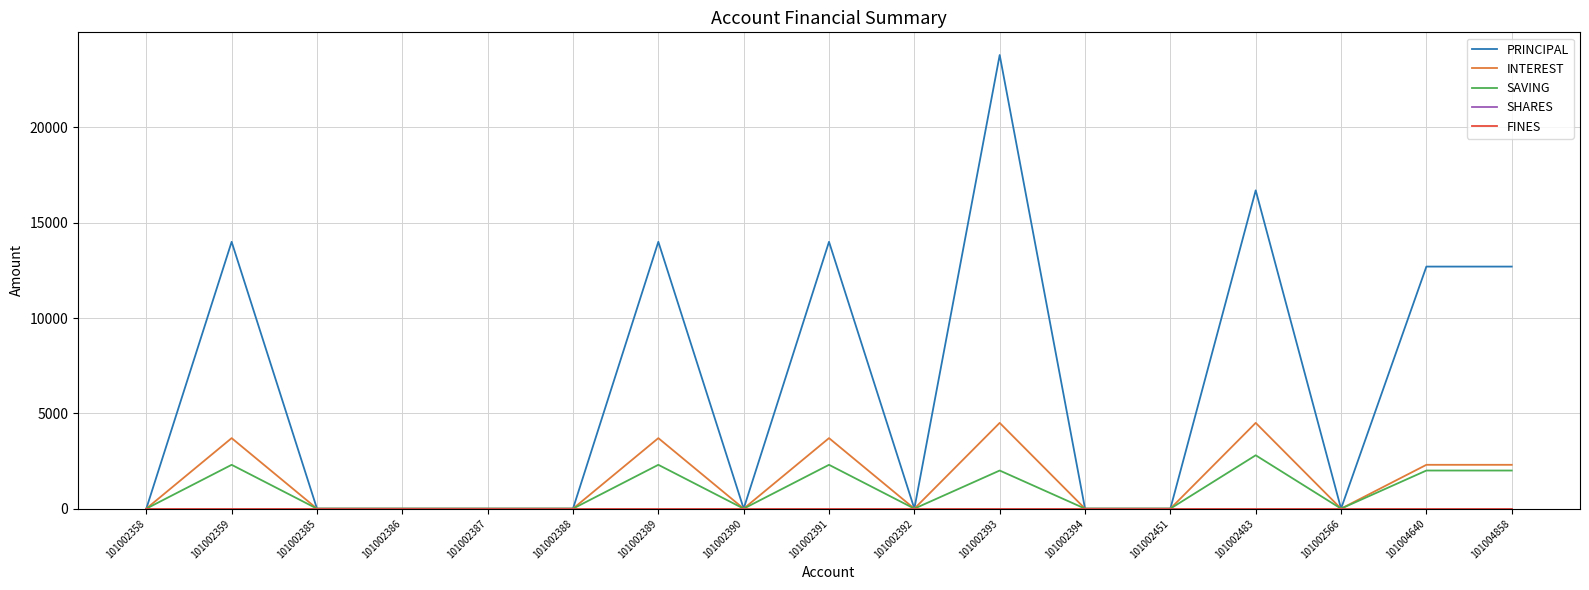

Is this an area chart (filled region under the line)?

No